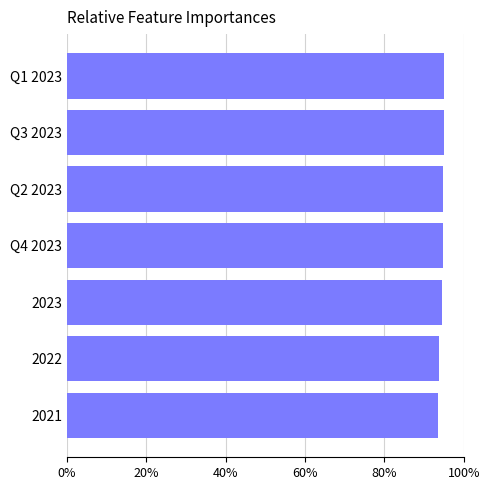

Are the bars horizontal?

Yes